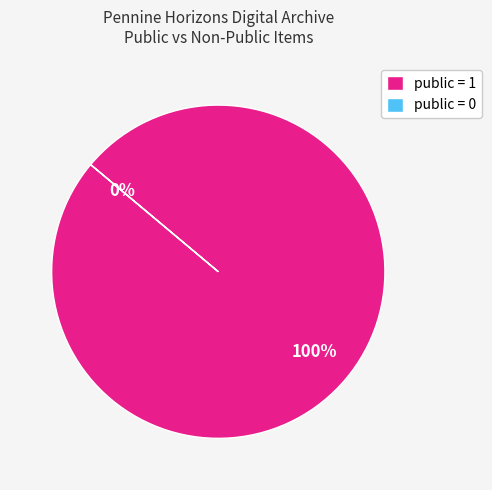

What is the majority slice?

public = 1